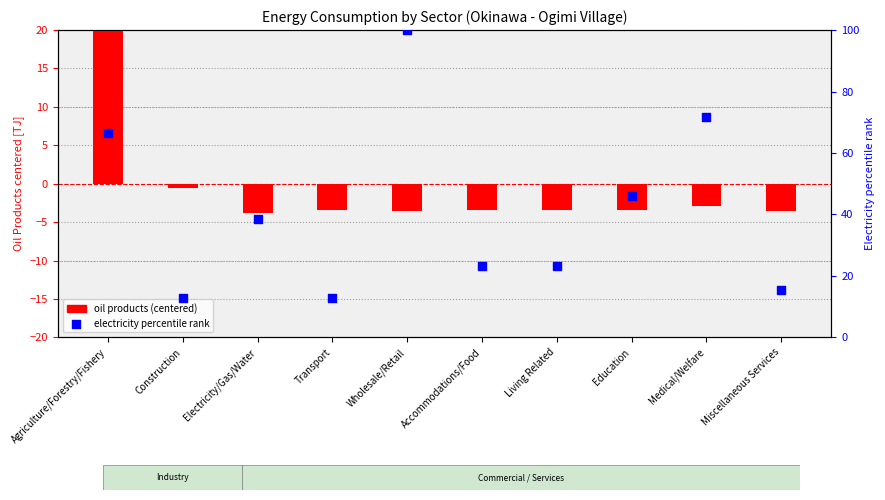

Which series has the widest spread of Y values?

electricity percentile rank